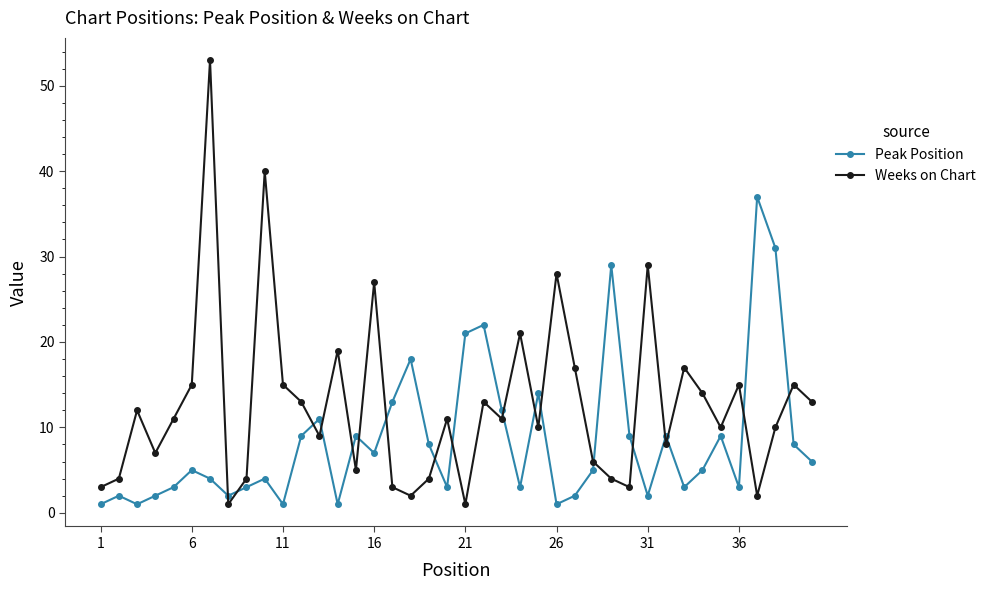

What is the difference between the maximum and minimum values in the Peak Position series?

36